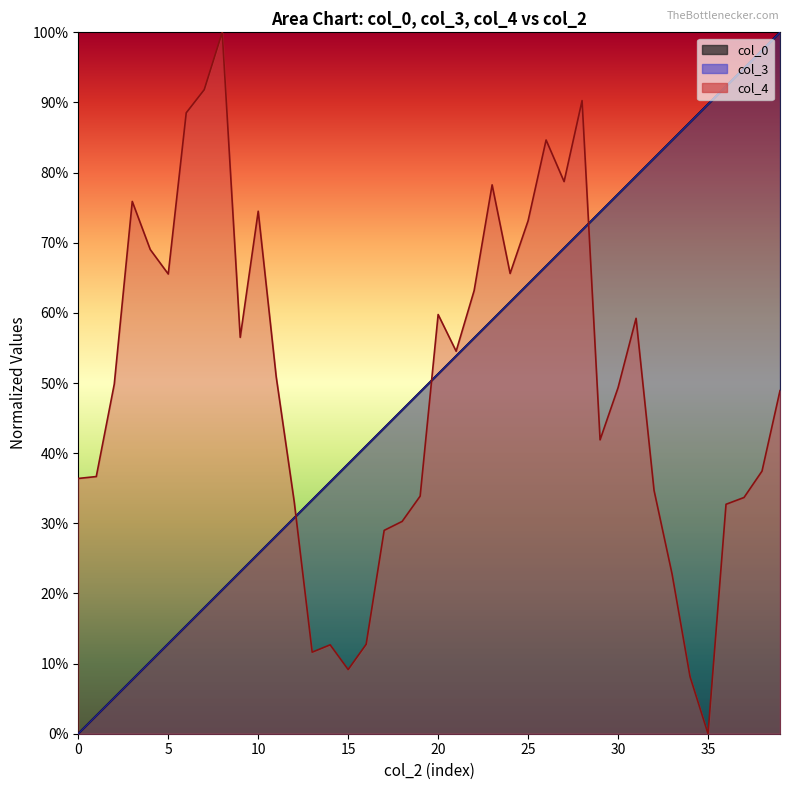

At which category does col_4 reach its first local valley?

5